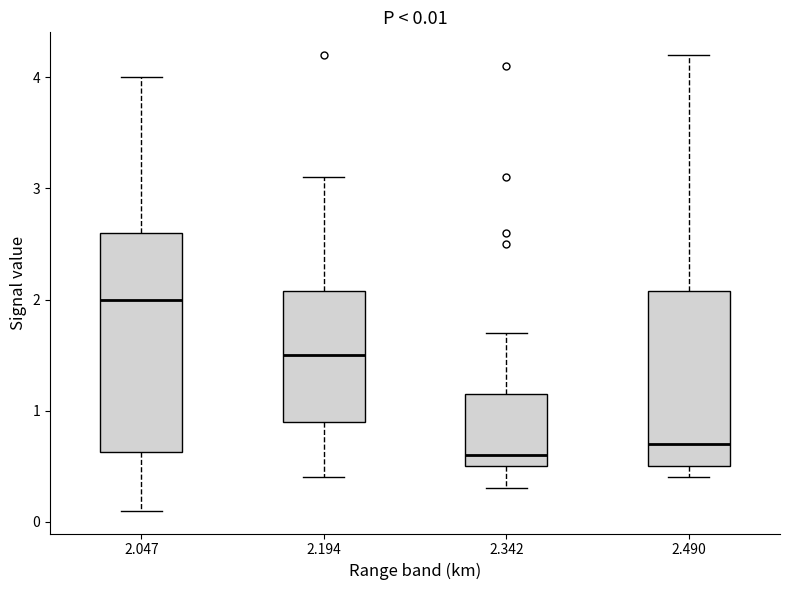

Which box's median line is the highest?

2.047